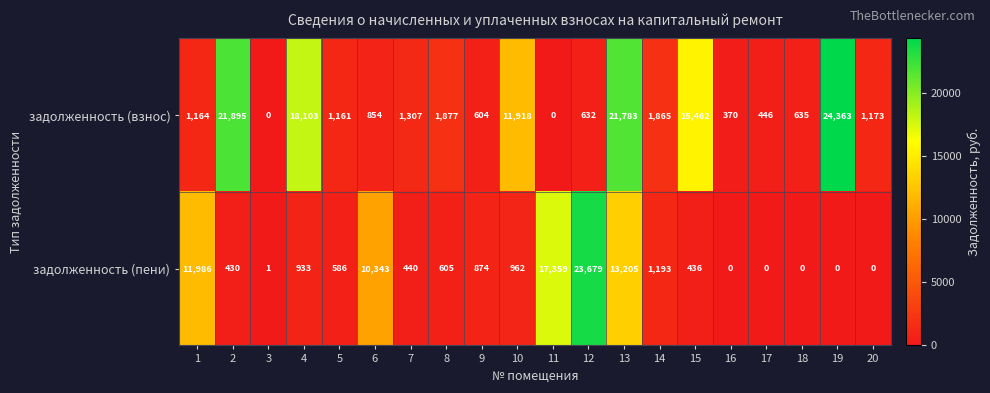

Which series changed the most between 4 and 20?

задолженность (взнос)